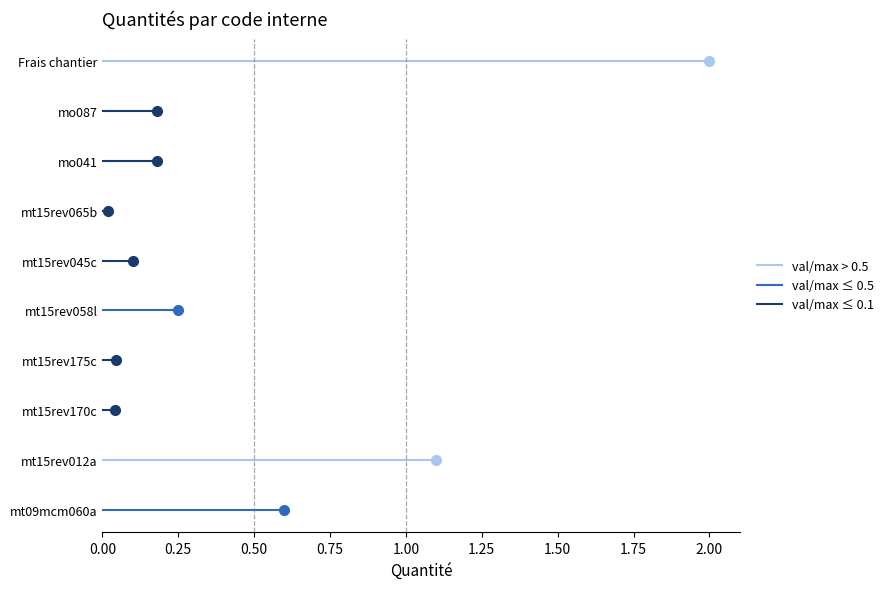

What is the total value across all series at 0.25?

3